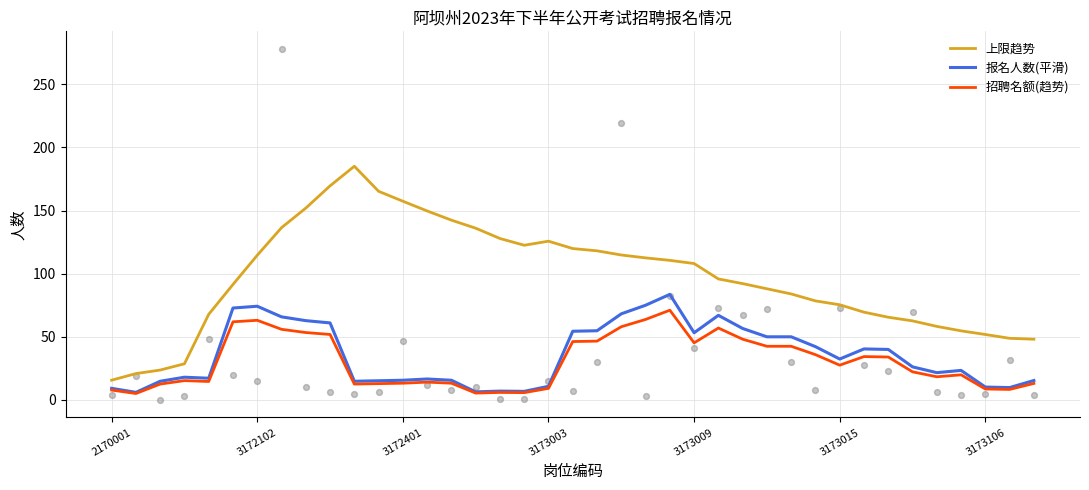

At how many categories does at least one series exceed 50?

33